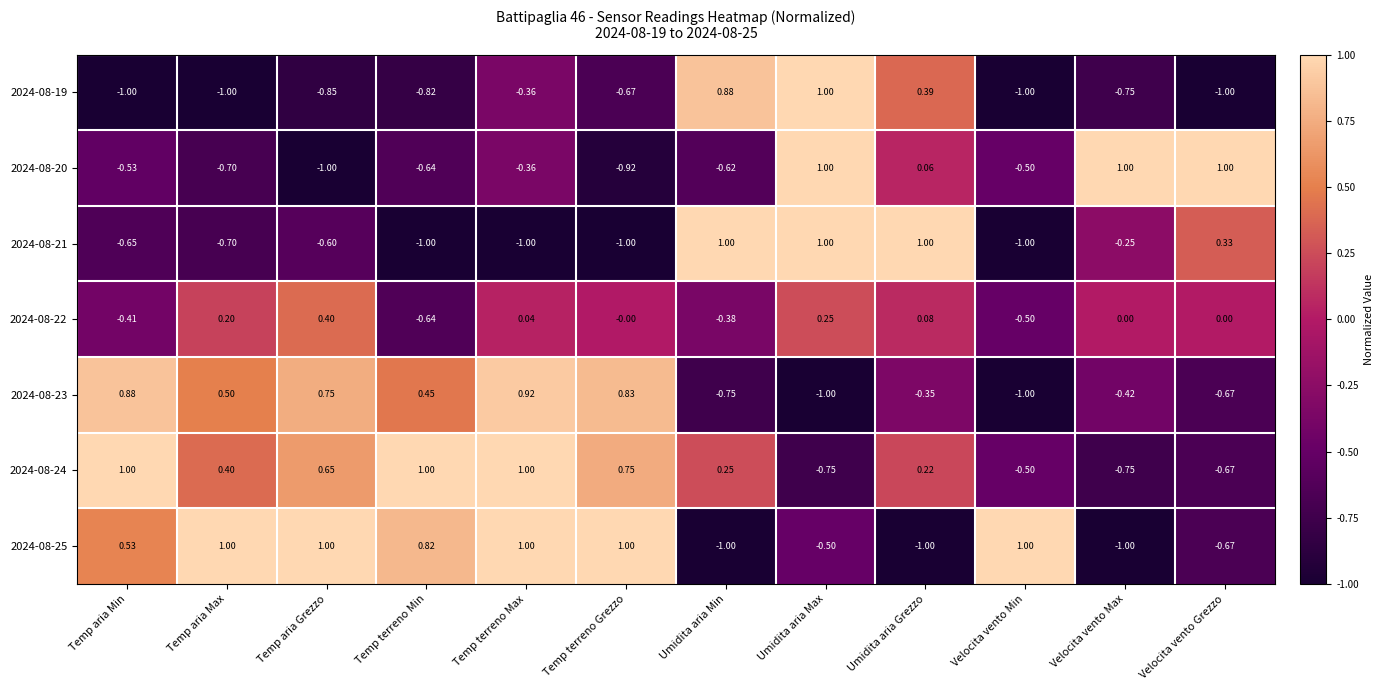

Which category has the highest value in the 2024-08-22 series?

Temp aria Grezzo